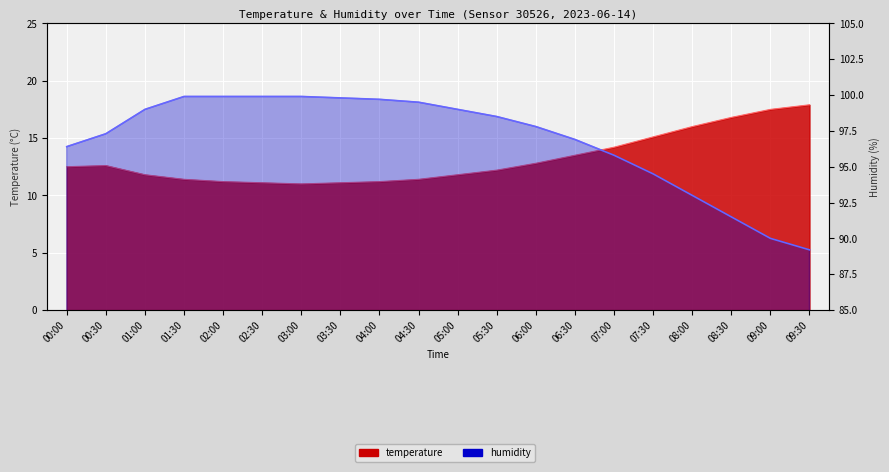

At which category is the sum across all series the highest?

01:30